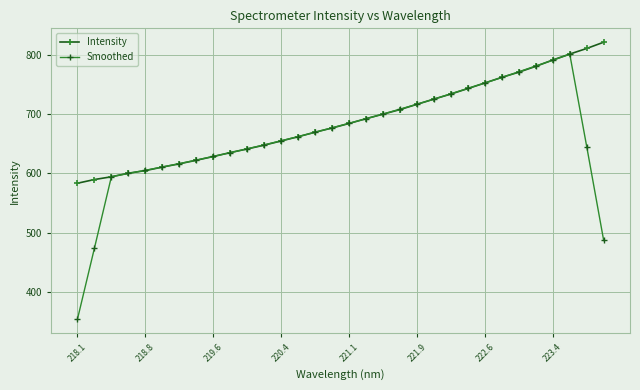

List the series in order of their overall mean, lowest first.

Smoothed, Intensity